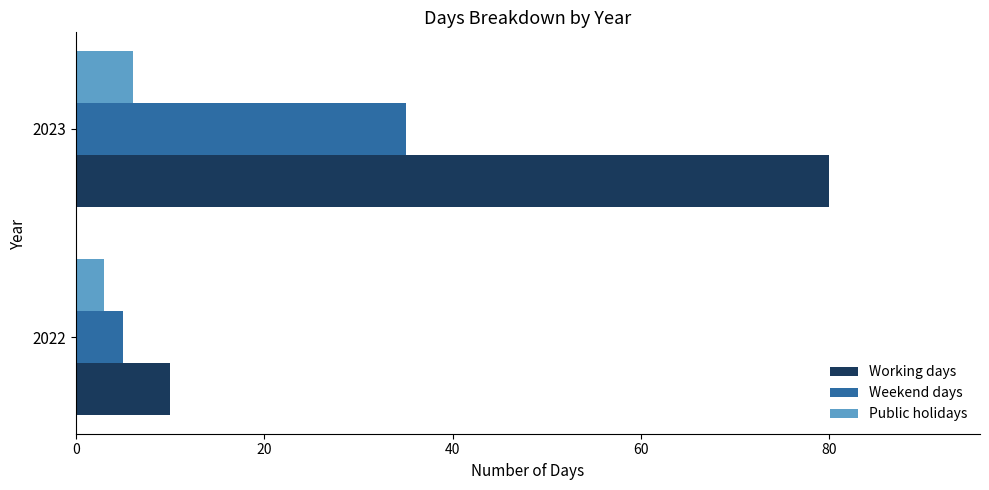

Is the value of Weekend days at 2022 greater than the value of Public holidays at 2022?

Yes